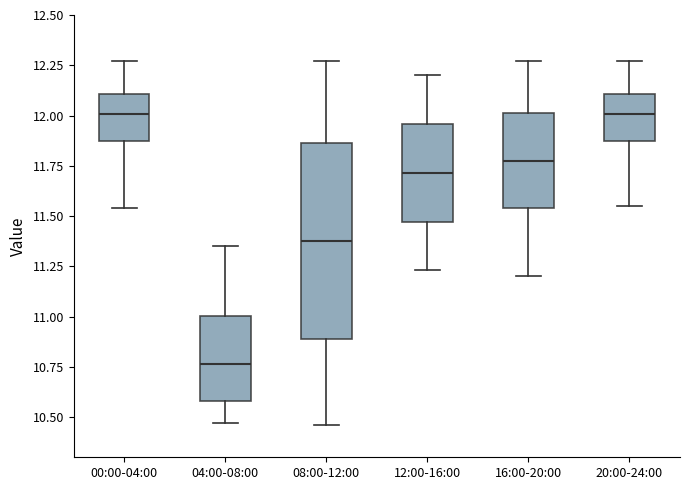

Reading left to right, transcribe this box plot: for each box, give where its median line is, the range the box spans, and where its two whiskers end, as read against the y-axis. The values are not printed on the chart, so give them approximately, as read against the axis.

00:00-04:00: median 12.00, box 11.90 to 12.10, whiskers 11.55 to 12.25
04:00-08:00: median 10.75, box 10.60 to 11.00, whiskers 10.45 to 11.35
08:00-12:00: median 11.40, box 10.90 to 11.85, whiskers 10.45 to 12.25
12:00-16:00: median 11.70, box 11.45 to 11.95, whiskers 11.25 to 12.20
16:00-20:00: median 11.80, box 11.55 to 12.00, whiskers 11.20 to 12.25
20:00-24:00: median 12.00, box 11.90 to 12.10, whiskers 11.55 to 12.25